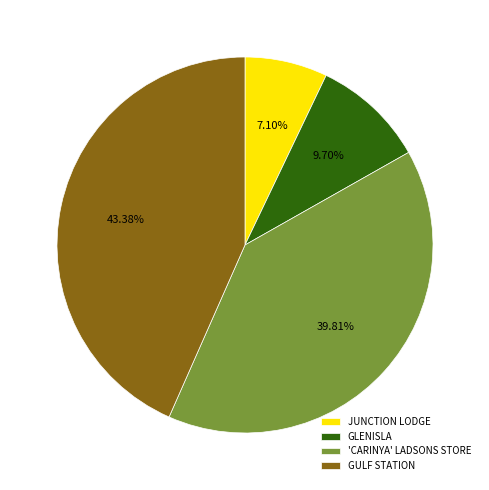

What percentage do GLENISLA and 'CARINYA' LADSONS STORE together represent?

49.5%